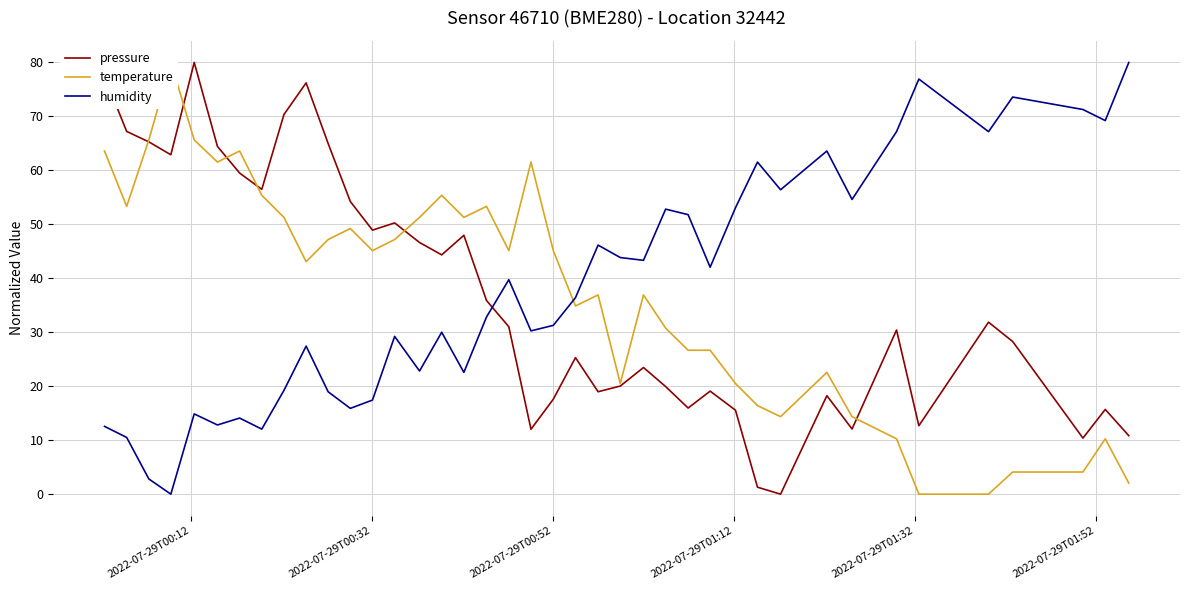

Rank the series by their maximum value, from lowest to highest.

pressure, temperature, humidity